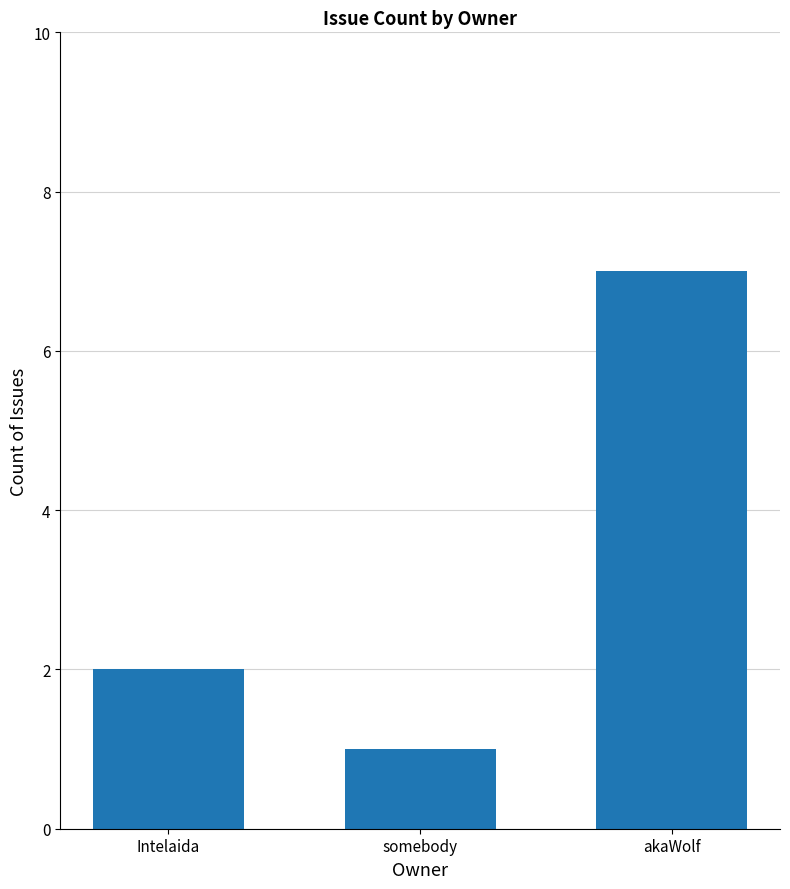

What is the greatest value displayed?

7